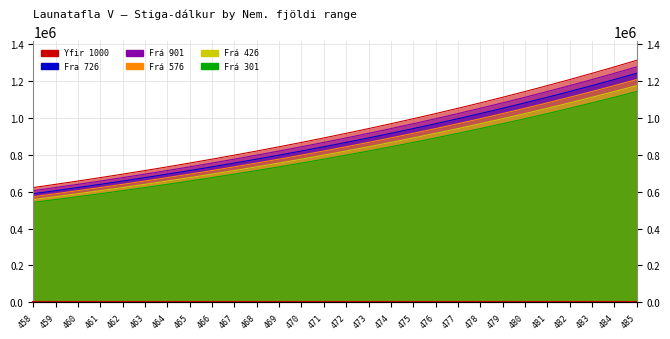

At 461, list the series in order from smallest to largest.

Frá 301, Frá 426, Frá 576, Fra 726, Frá 901, Yfir 1000